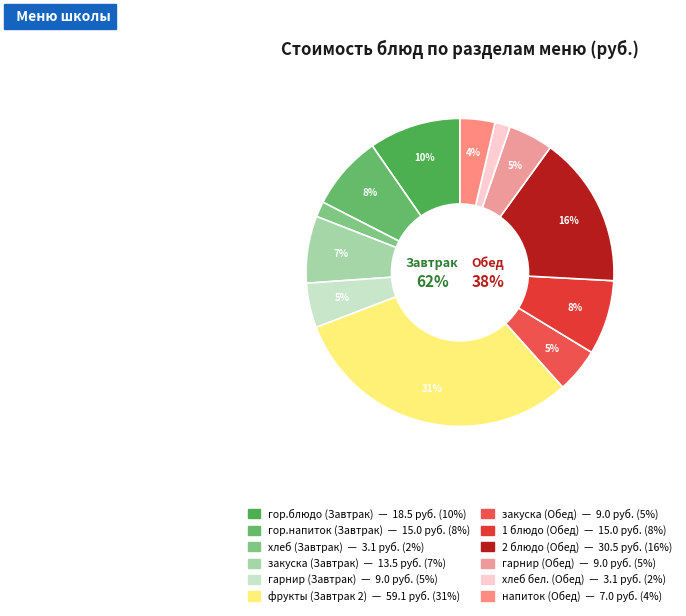

Is there a majority slice in this chart?

No